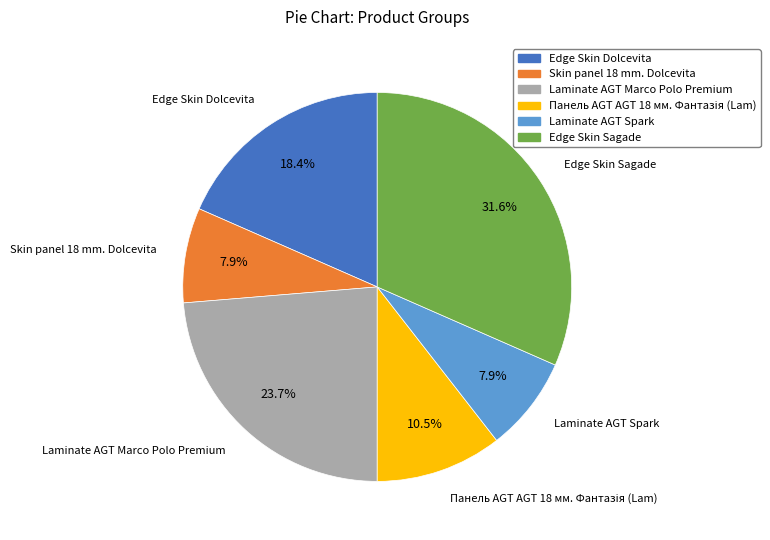

How many slices are in this pie chart?

6